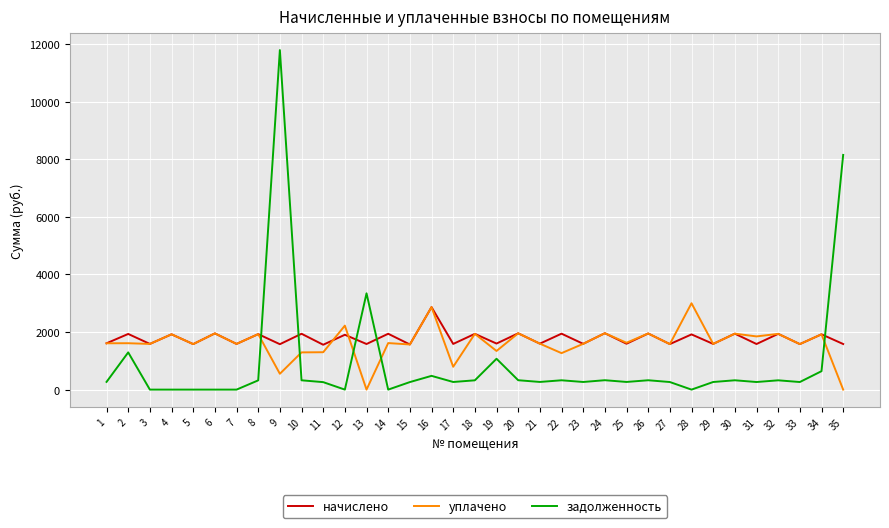

Which series has the largest total across all categories?

начислено